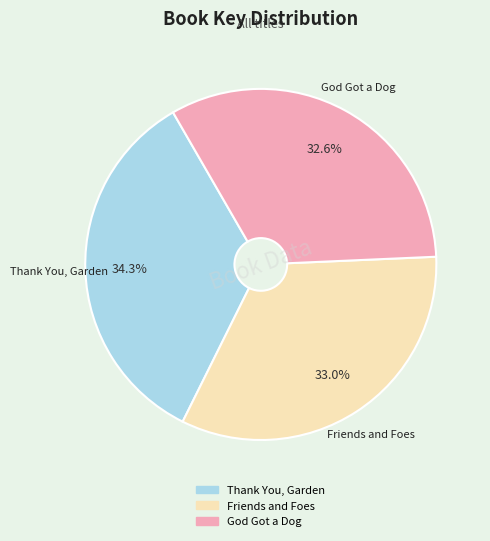

How many segments does this pie chart have?

3